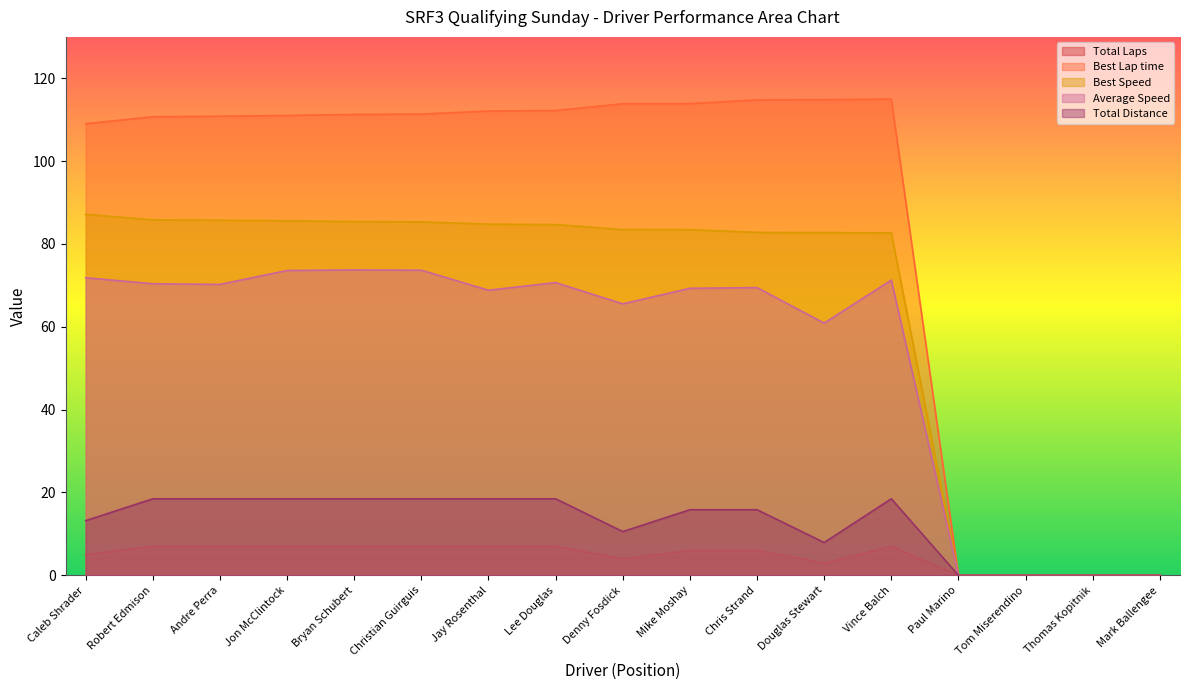

The Total Laps series shows 0.0 at Thomas Kopitnik. True or false?

True